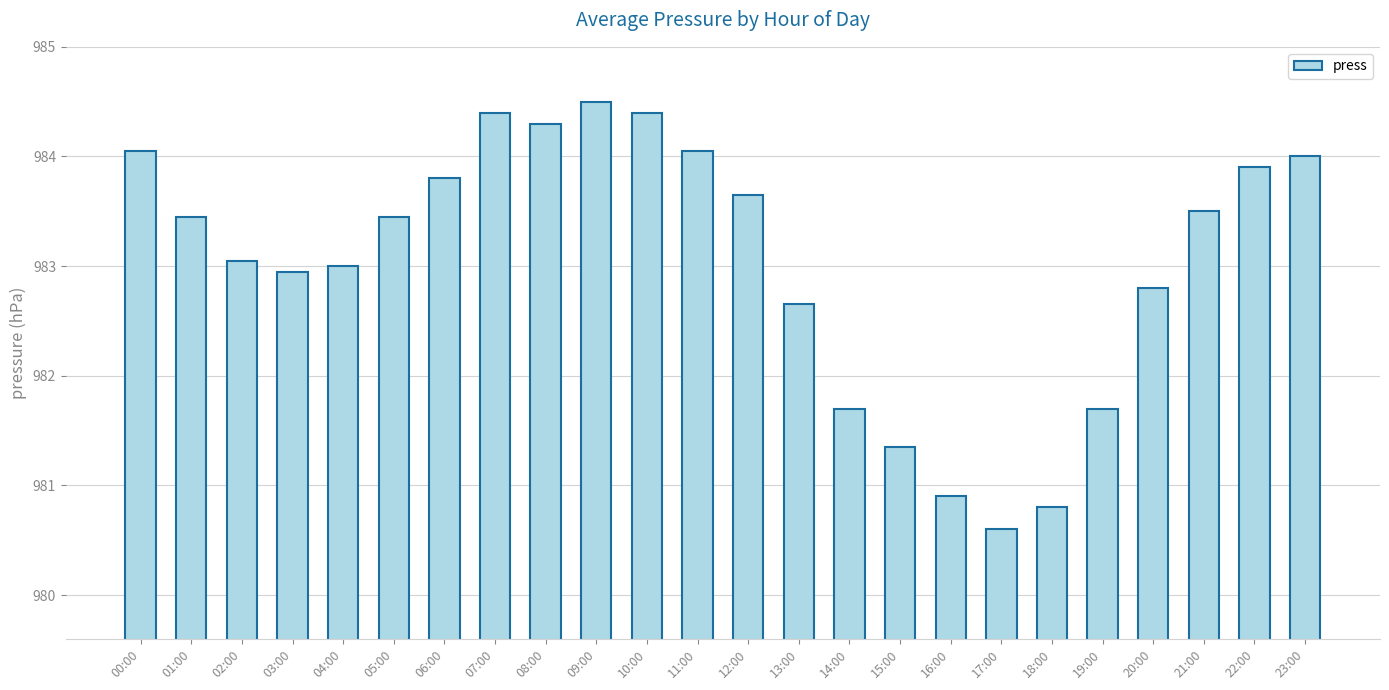

What is the minimum value shown in the chart?

980.6